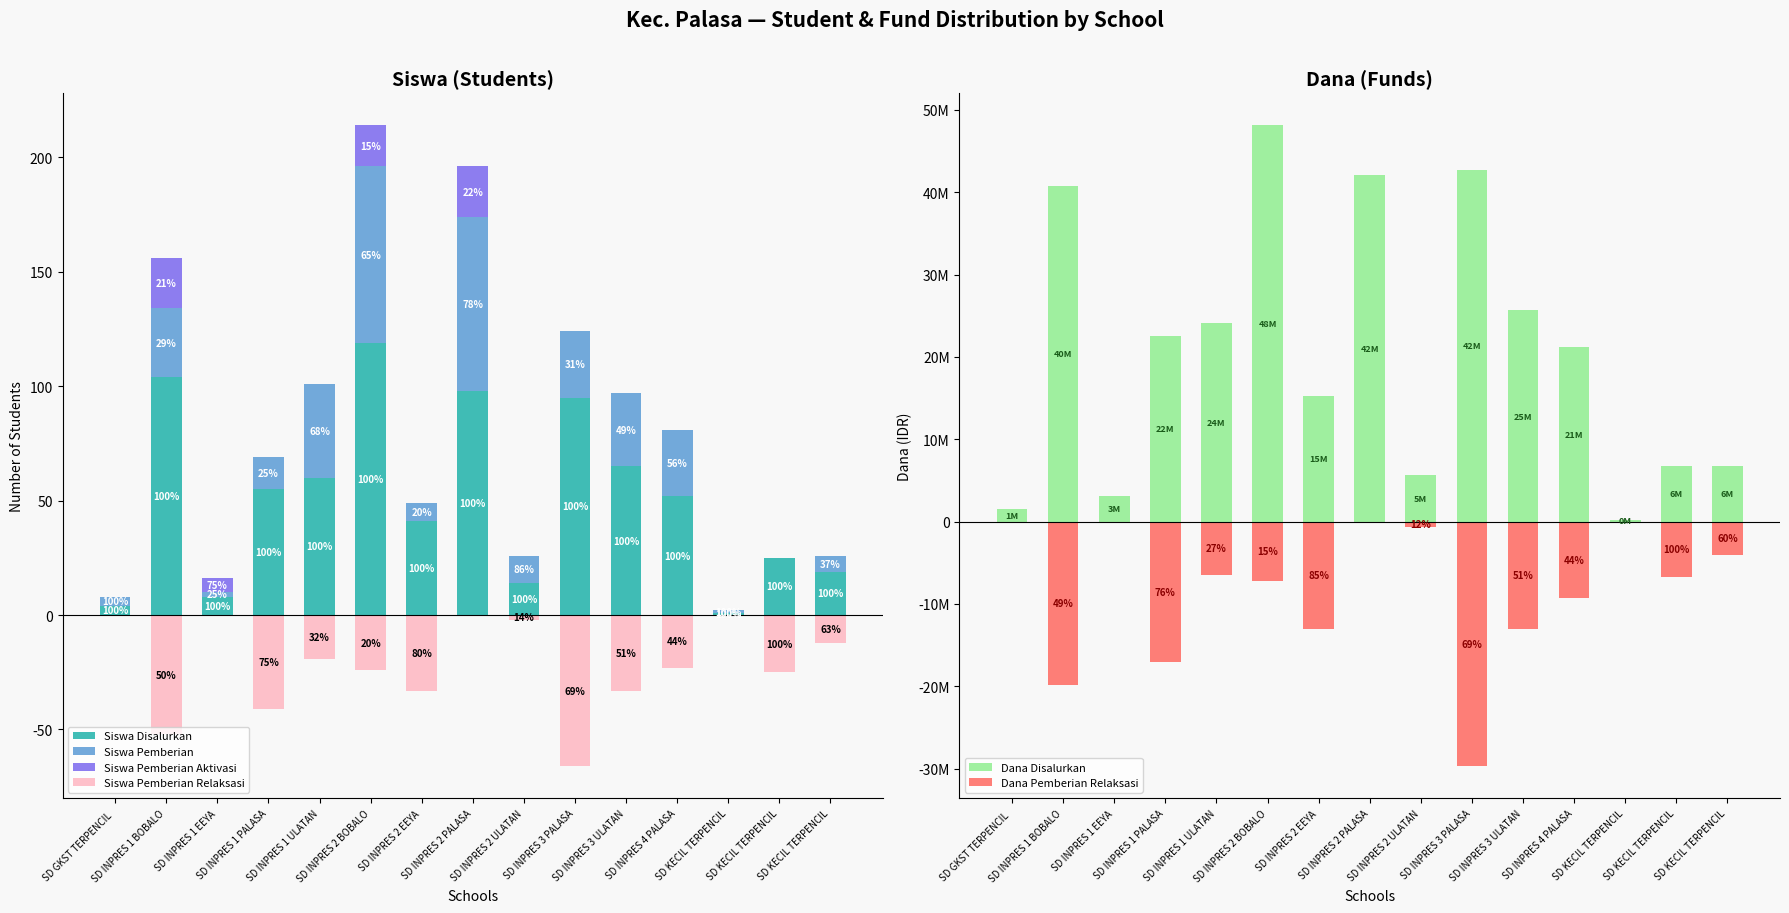

Rank the series by their maximum value, from highest to lowest.

Dana Disalurkan, Siswa Disalurkan, Siswa Pemberian, Siswa Pemberian Aktivasi, Siswa Pemberian Relaksasi, Dana Pemberian Relaksasi